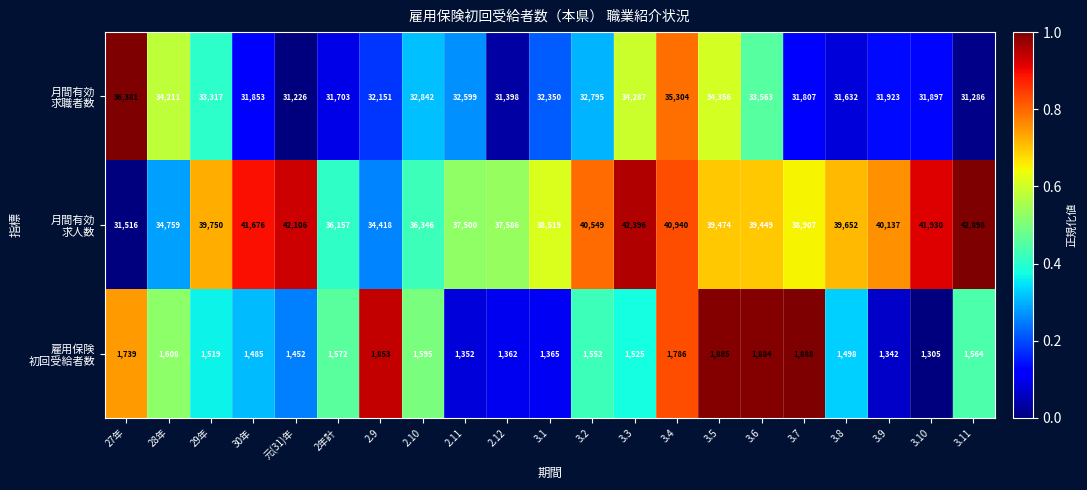

What is the smallest value displayed?

1305